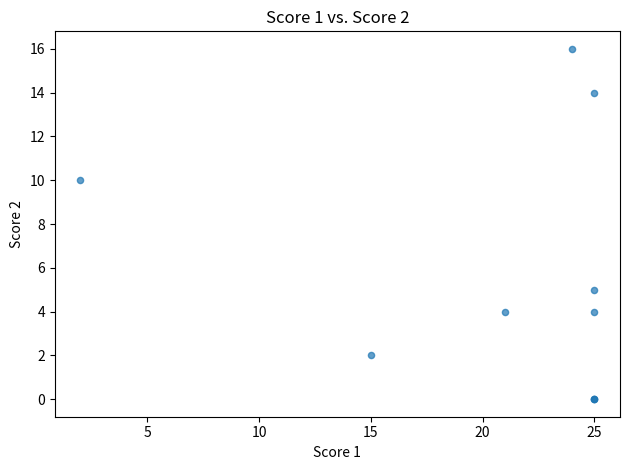

What Y value in the scatter plot is closest to 8?

10